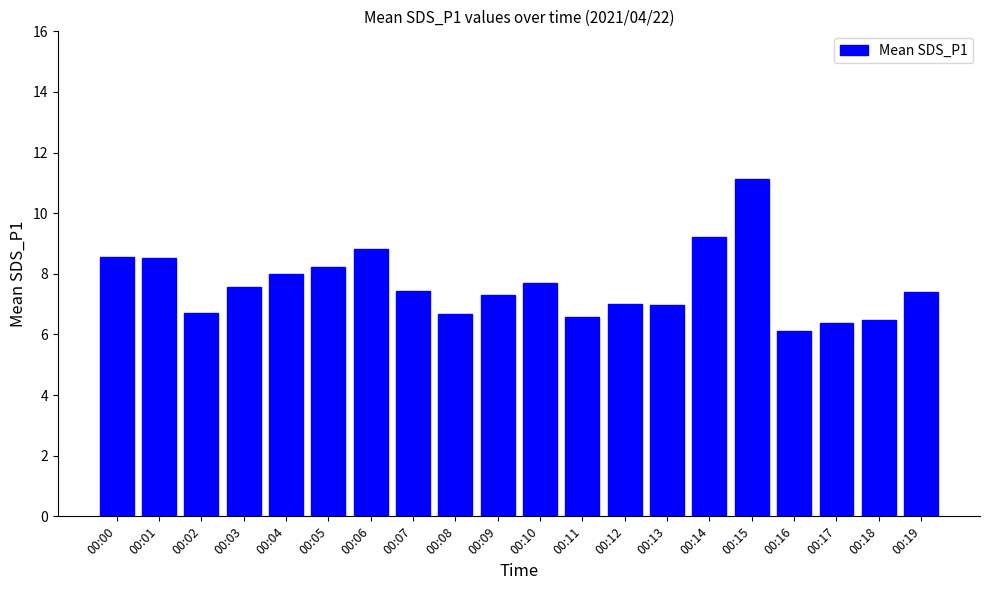

Approximately how many times larger is the value at 00:17 compared to 00:15?

0.6